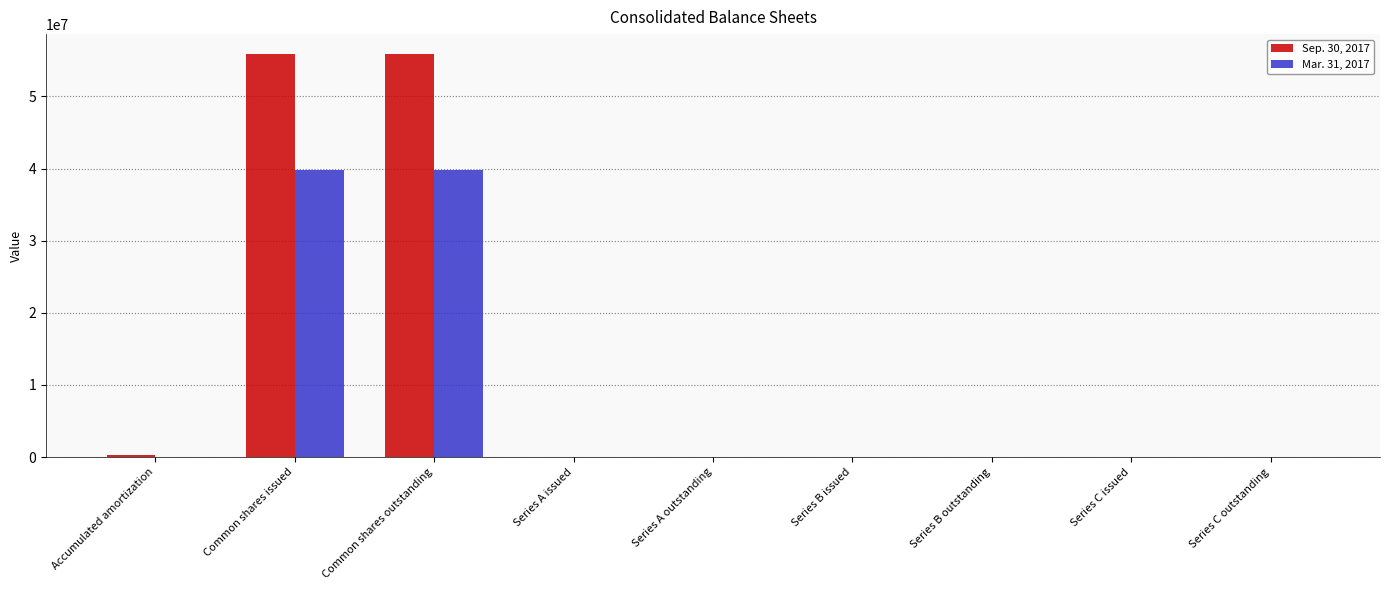

What is the sum of all Sep. 30, 2017 values?

112004190